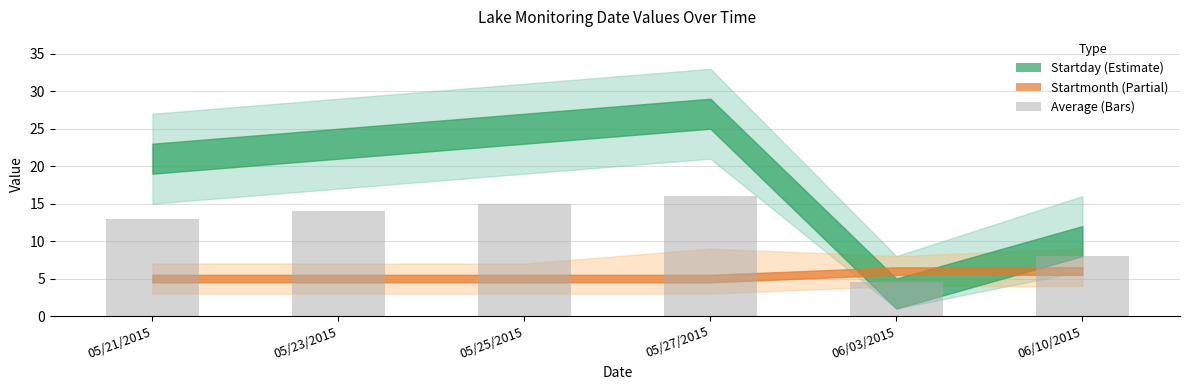

List the labels in order of value, largest first.

05/27/2015, 05/25/2015, 05/23/2015, 05/21/2015, 06/10/2015, 06/03/2015